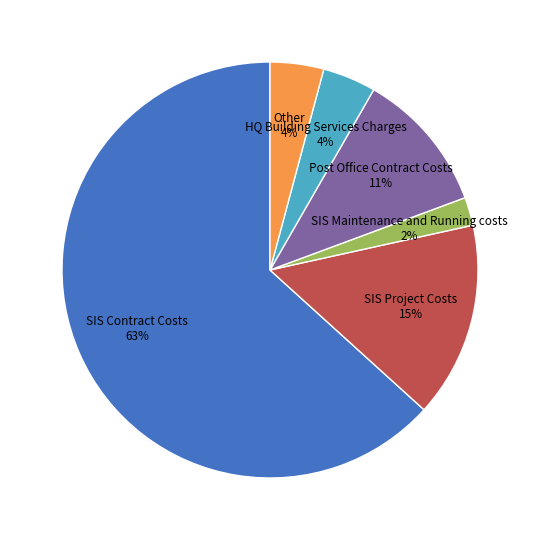

To the nearest percent, what is the average slice percentage?

17%